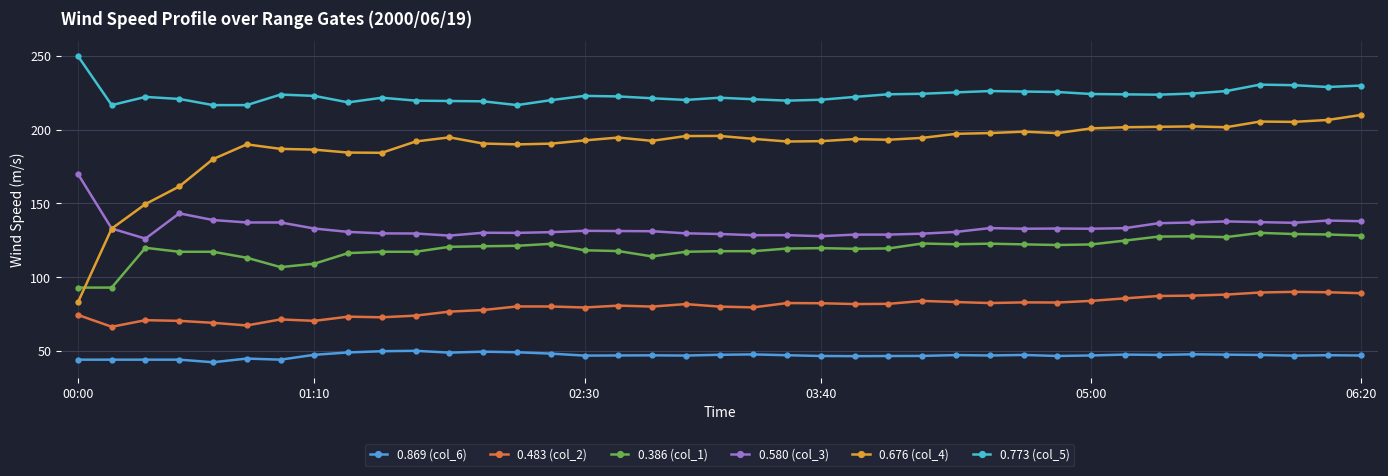

True or false: 0.386 (col_1) and 0.676 (col_4) intersect in this chart.

True